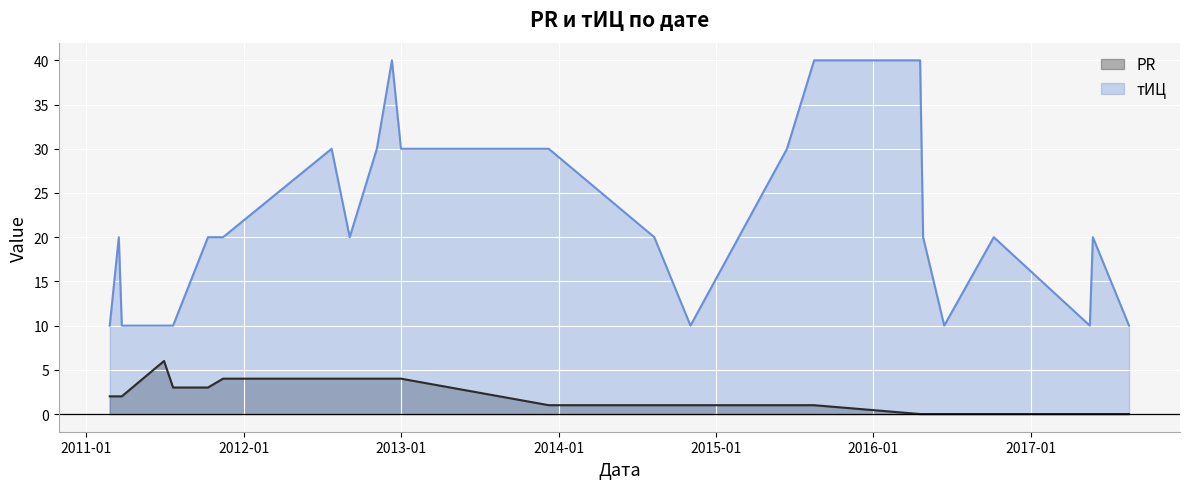

What is the greatest value displayed?

40